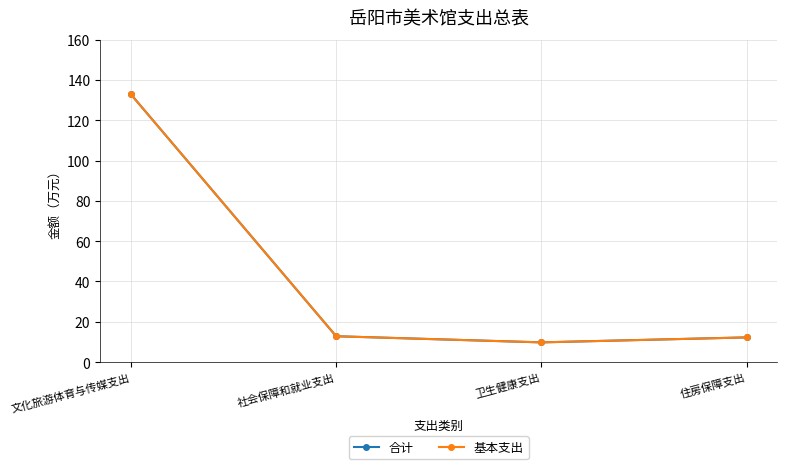

Is the value of 合计 at 文化旅游体育与传媒支出 greater than the value of 基本支出 at 住房保障支出?

Yes